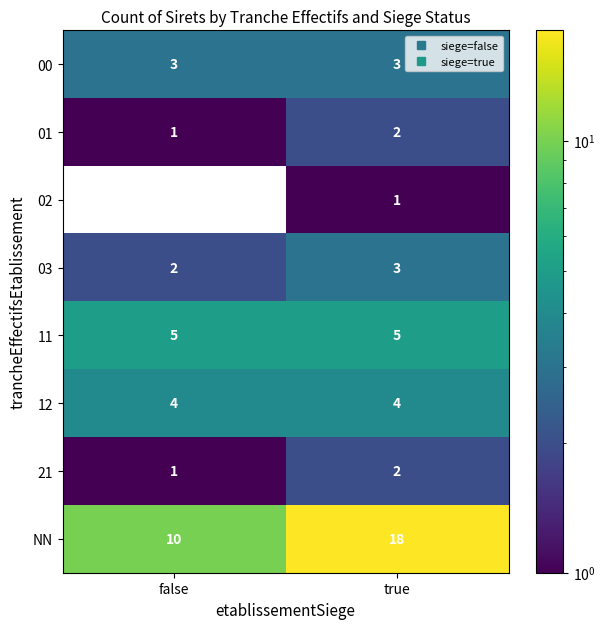

Reading left to right, what are all the values shown in this chart?

00: 3	3
01: 1	2
02: 0	1
03: 2	3
11: 5	5
12: 4	4
21: 1	2
NN: 10	18